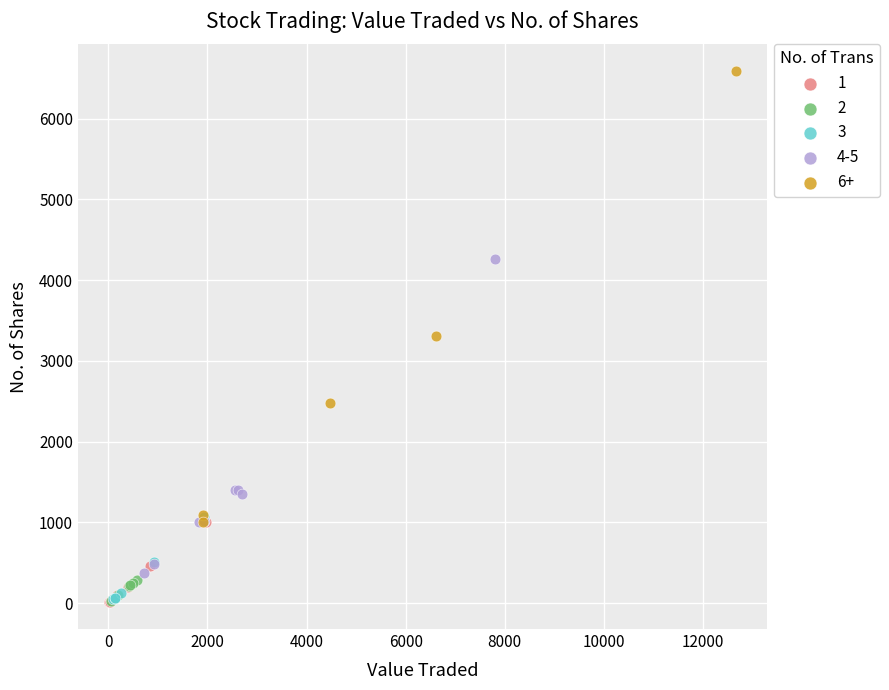

Which series has the largest Y range (max minus min)?

6+